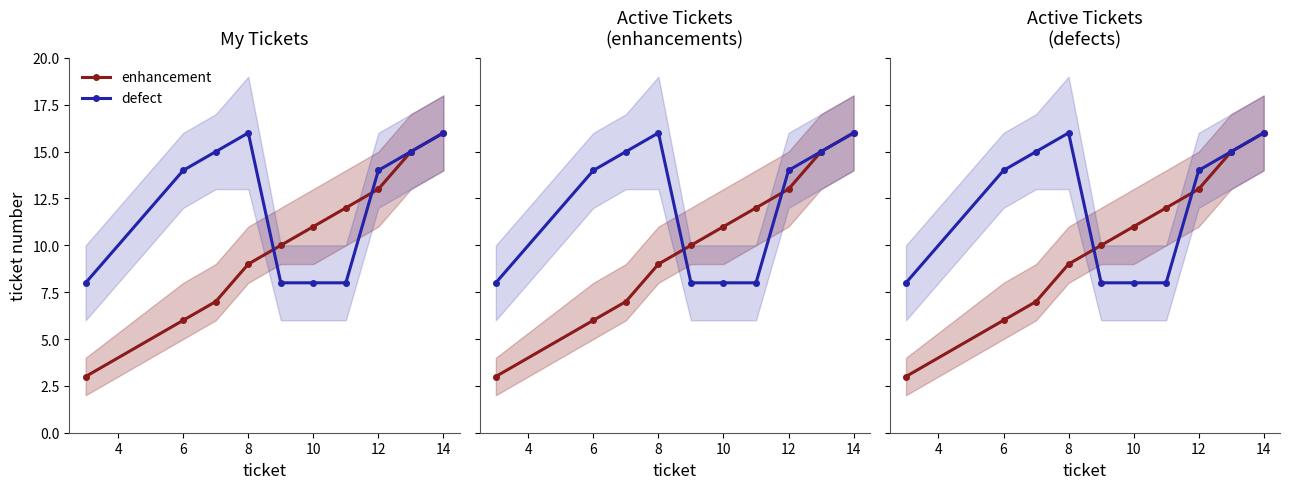

At 8, list the series in order from smallest to largest.

enhancement, defect